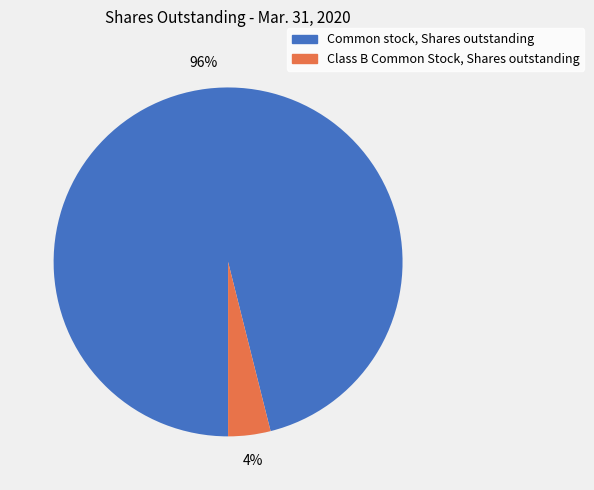

How many slices are in this pie chart?

2